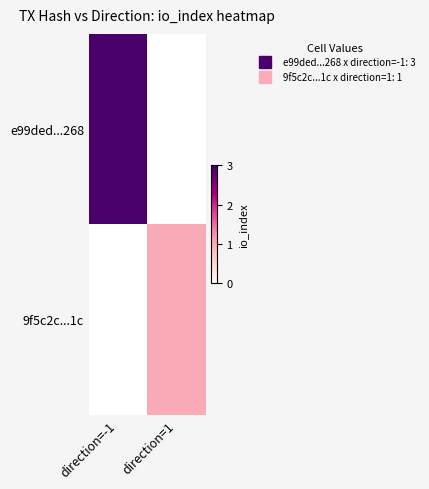

Reading right to left, transcribe all the data shown in this chart.

e99ded...268: direction=1=0	direction=-1=3
9f5c2c...1c: direction=1=1	direction=-1=0